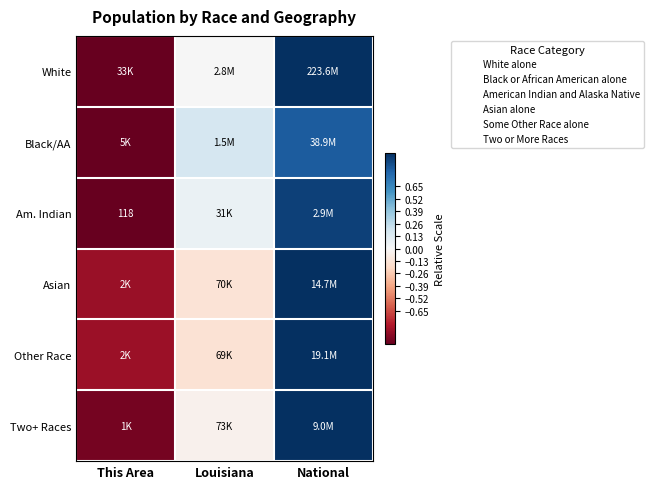

How many data points in Black/AA are above 0?

2